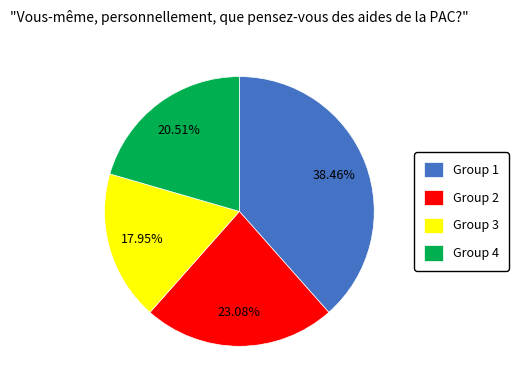

Between Group 3 and Group 2, which is larger?

Group 2